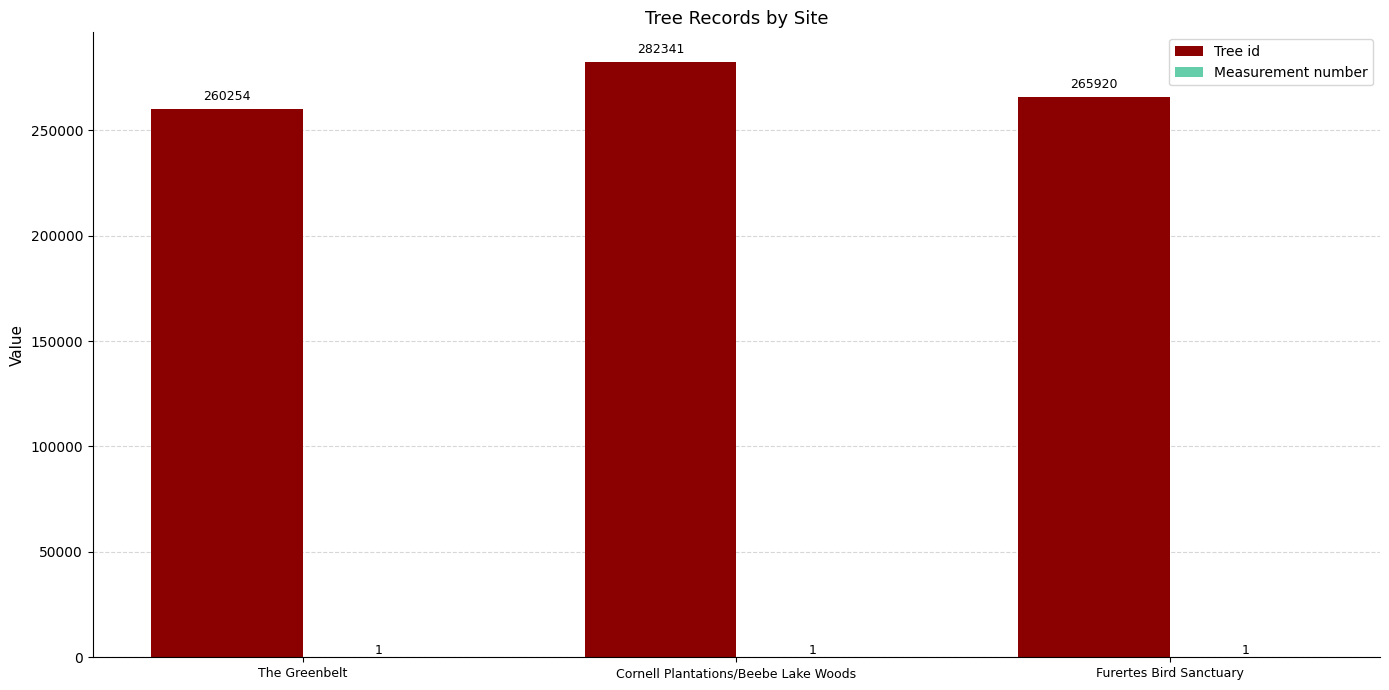

What is the highest value of the Tree id series?

282341